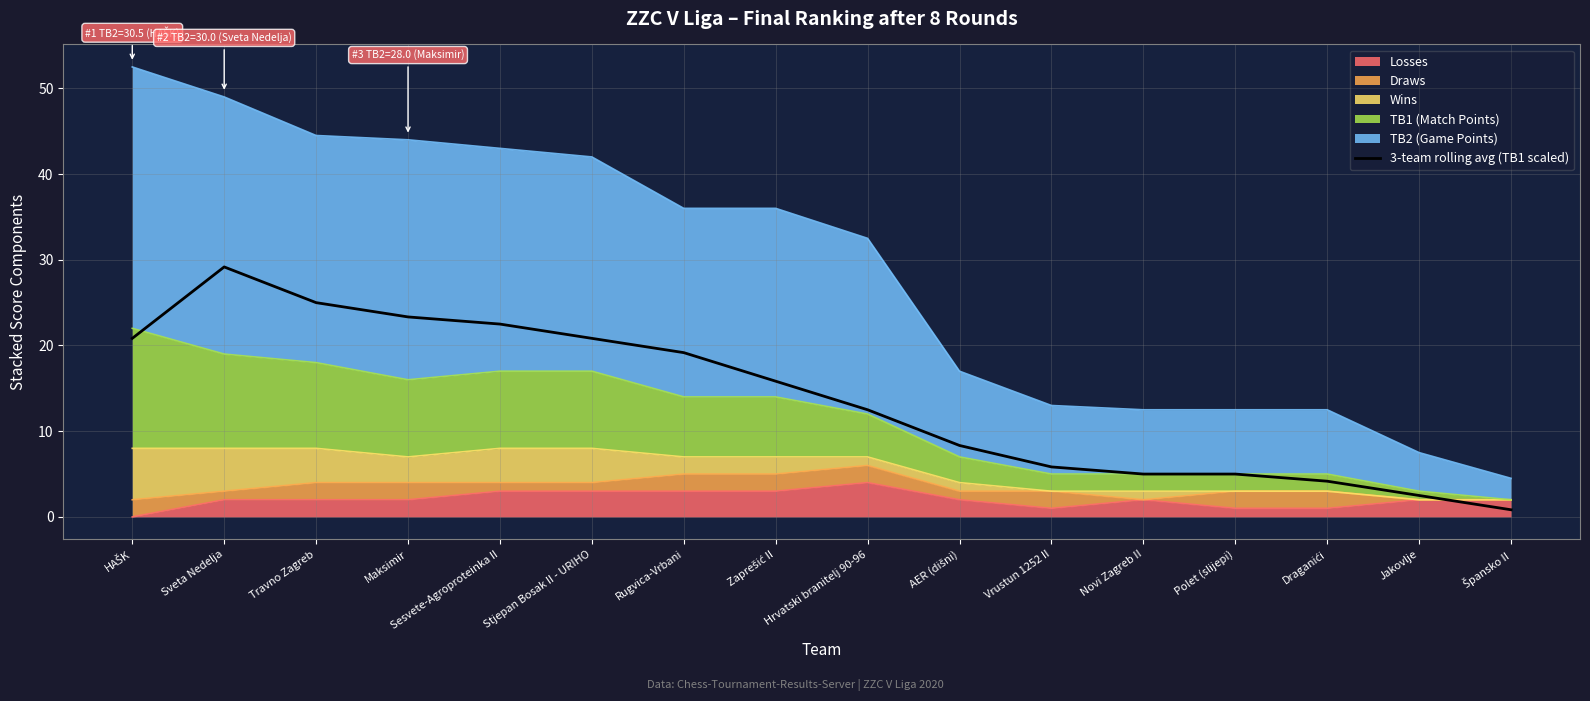

What is the label of the 4th point from the right?

Polet (slijepi)